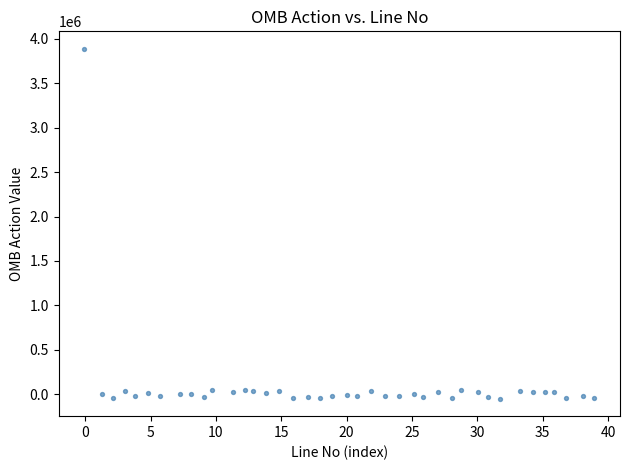

What is the range of X values (max minus min)?

39.0